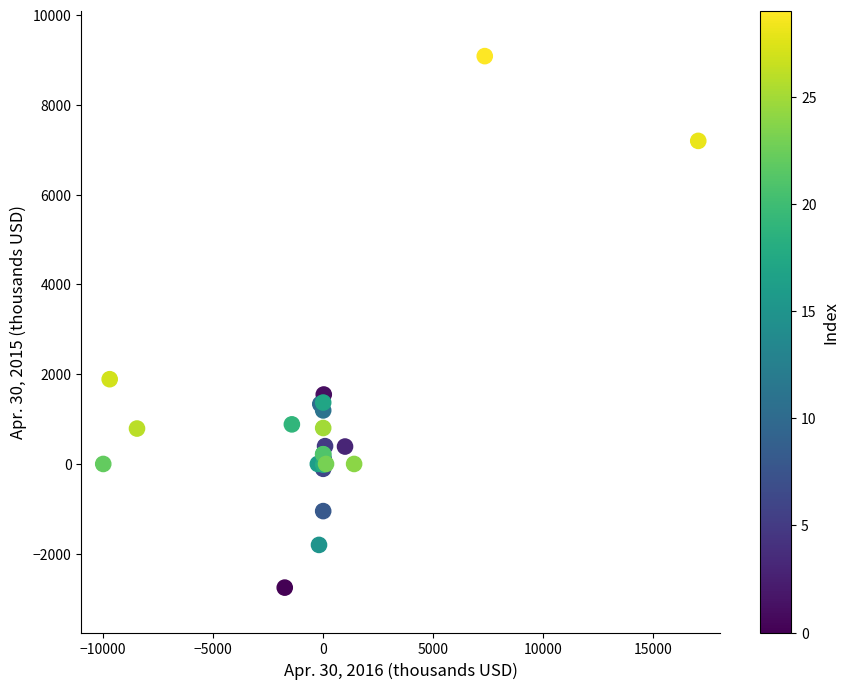

What Y value in the scatter plot is closest to 3165?

1888